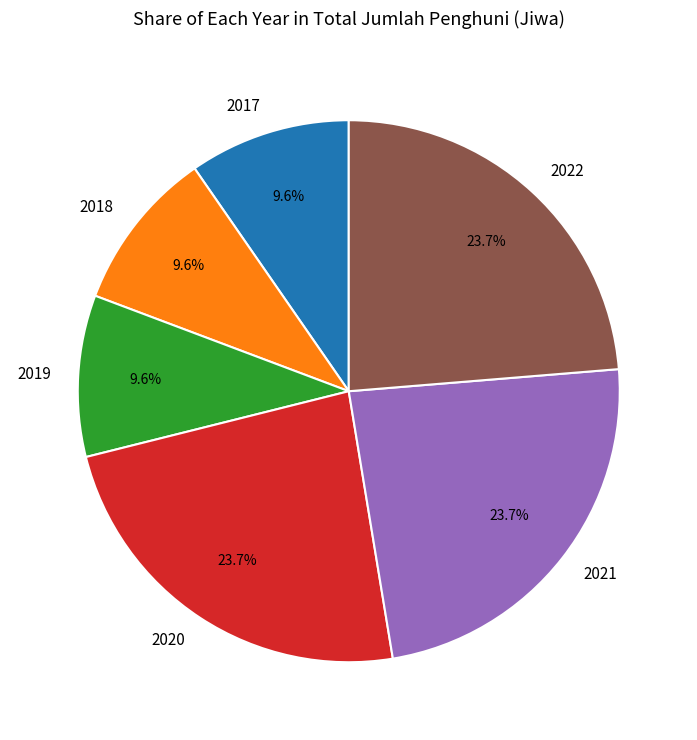

What is the ratio of the value at 2021 to the value at 2020?

1.0